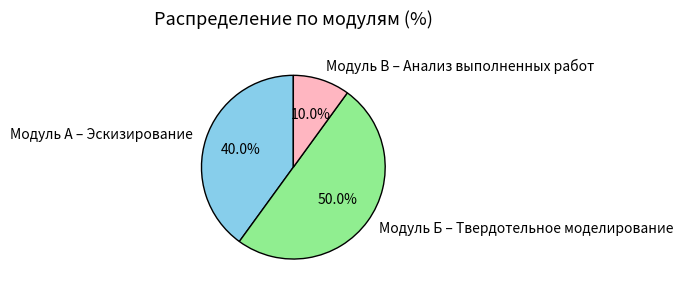

The Модуль В – Анализ выполненных работ slice represents 22% of the pie. True or false?

False